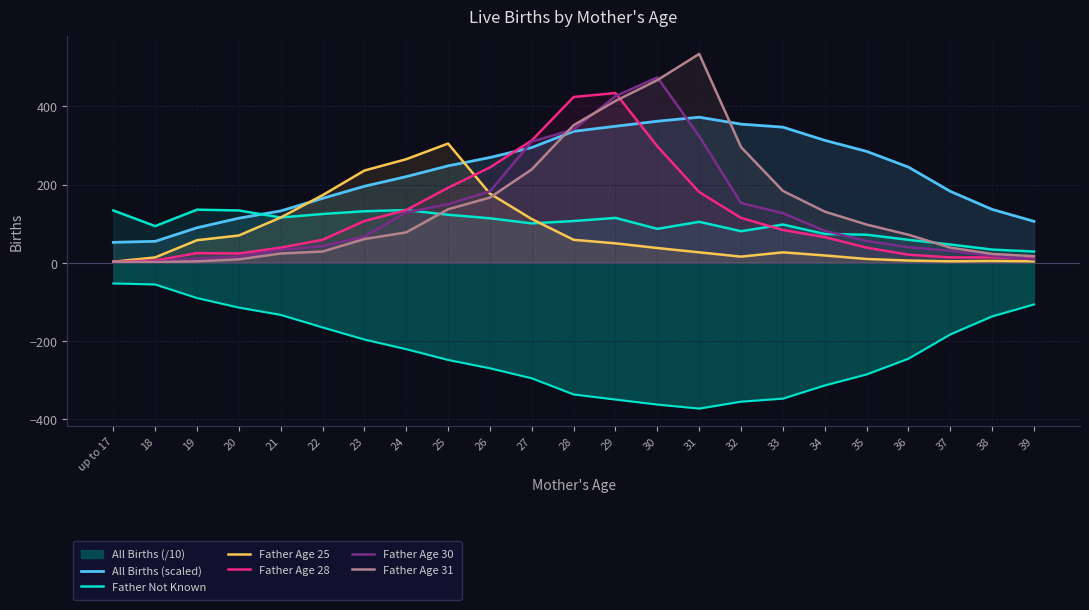

Which has a higher value, 37 or 28?

28